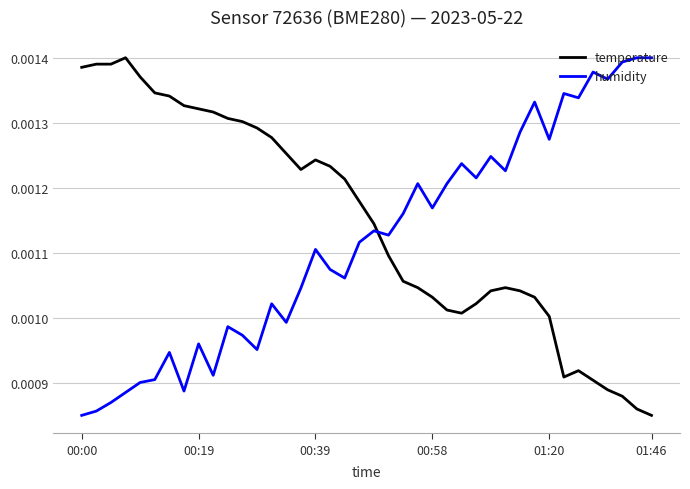

How many lines are shown in the chart?

2